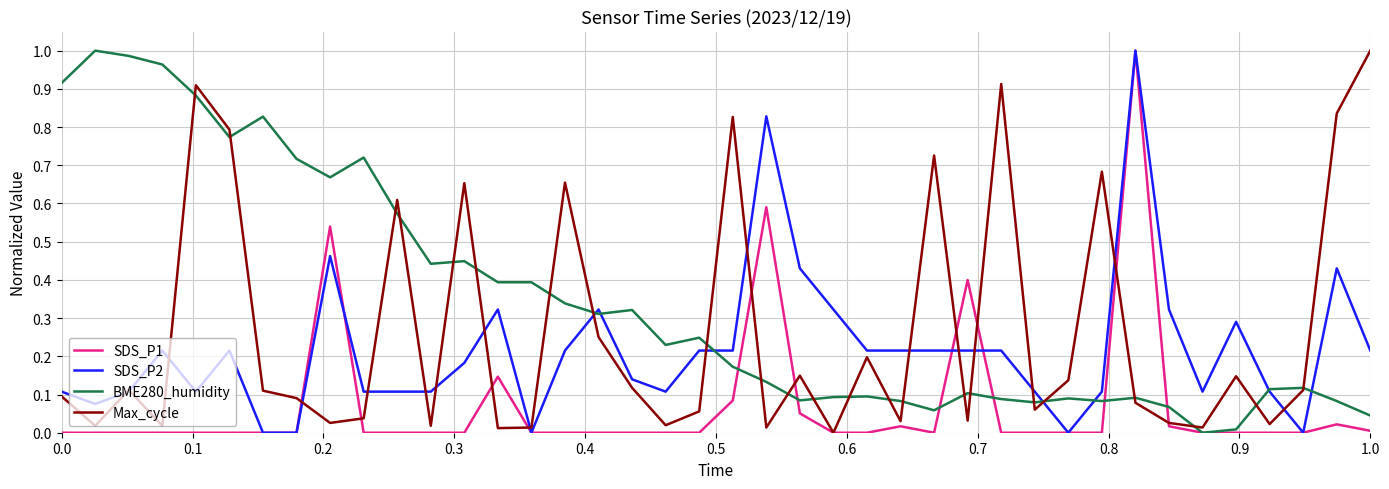

List the series in order of their overall mean, highest first.

BME280_humidity, Max_cycle, SDS_P2, SDS_P1